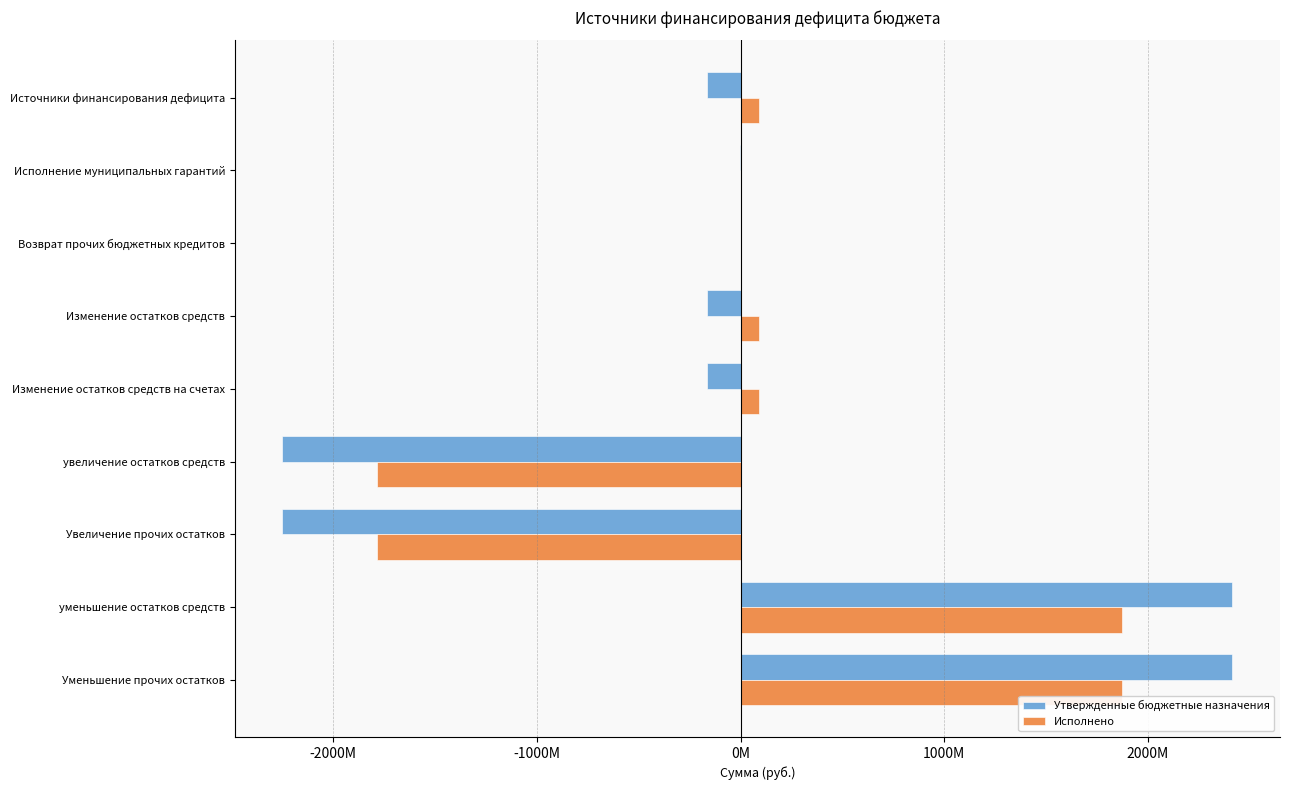

What are all the series names shown in the legend?

Утвержденные бюджетные назначения, Исполнено